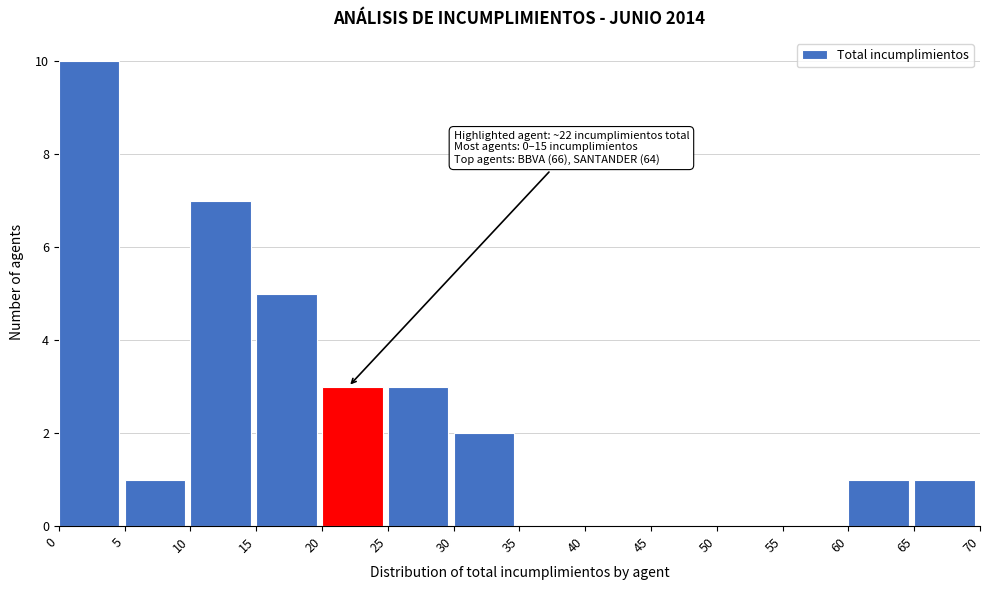

Over which range of the x-axis is the bar tallest?

0 to 5